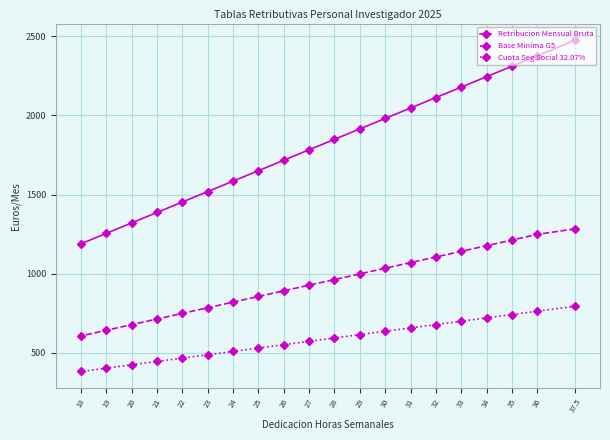

What is the difference between the highest and lowest values at 21?

942.1